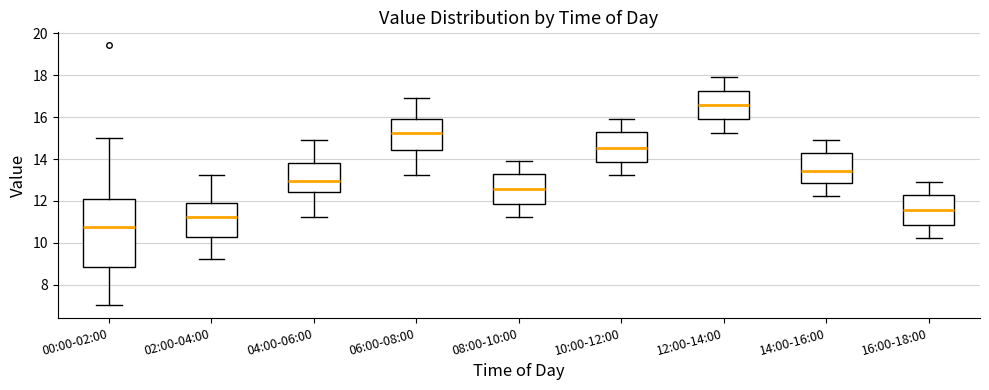

Reading left to right, read every box against the y-axis: the position of its median line, the range the box covers, and the ends of its whiskers. The values are not printed on the chart, so give them approximately, as read against the axis.

00:00-02:00: median 10.8, box 8.8 to 12.0, whiskers 7.0 to 15.0
02:00-04:00: median 11.2, box 10.2 to 11.8, whiskers 9.2 to 13.2
04:00-06:00: median 13.0, box 12.4 to 13.8, whiskers 11.2 to 14.8
06:00-08:00: median 15.2, box 14.4 to 15.8, whiskers 13.2 to 16.8
08:00-10:00: median 12.6, box 11.8 to 13.2, whiskers 11.2 to 13.8
10:00-12:00: median 14.6, box 13.8 to 15.2, whiskers 13.2 to 16.0
12:00-14:00: median 16.6, box 15.8 to 17.2, whiskers 15.2 to 17.8
14:00-16:00: median 13.4, box 12.8 to 14.2, whiskers 12.2 to 14.8
16:00-18:00: median 11.6, box 10.8 to 12.2, whiskers 10.2 to 12.8